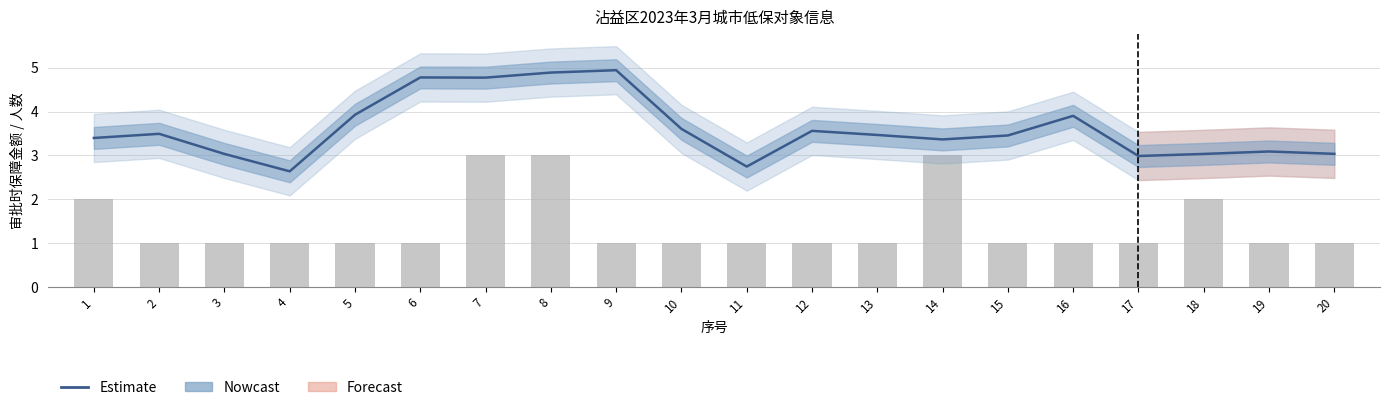

What is the maximum value shown in the chart?

4.9